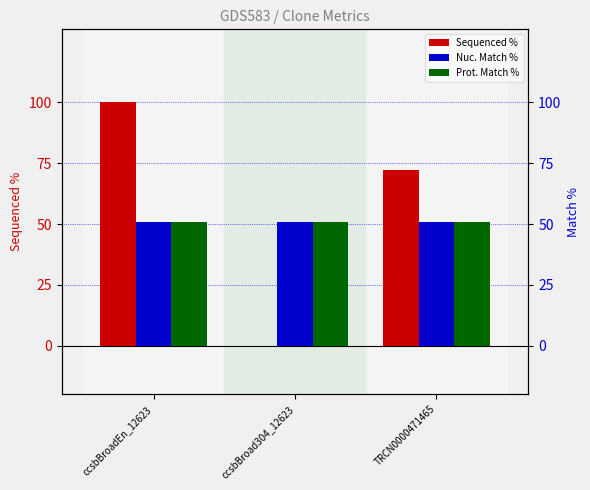

The value of Prot. Match % at TRCN0000471465 is 51.0. True or false?

True